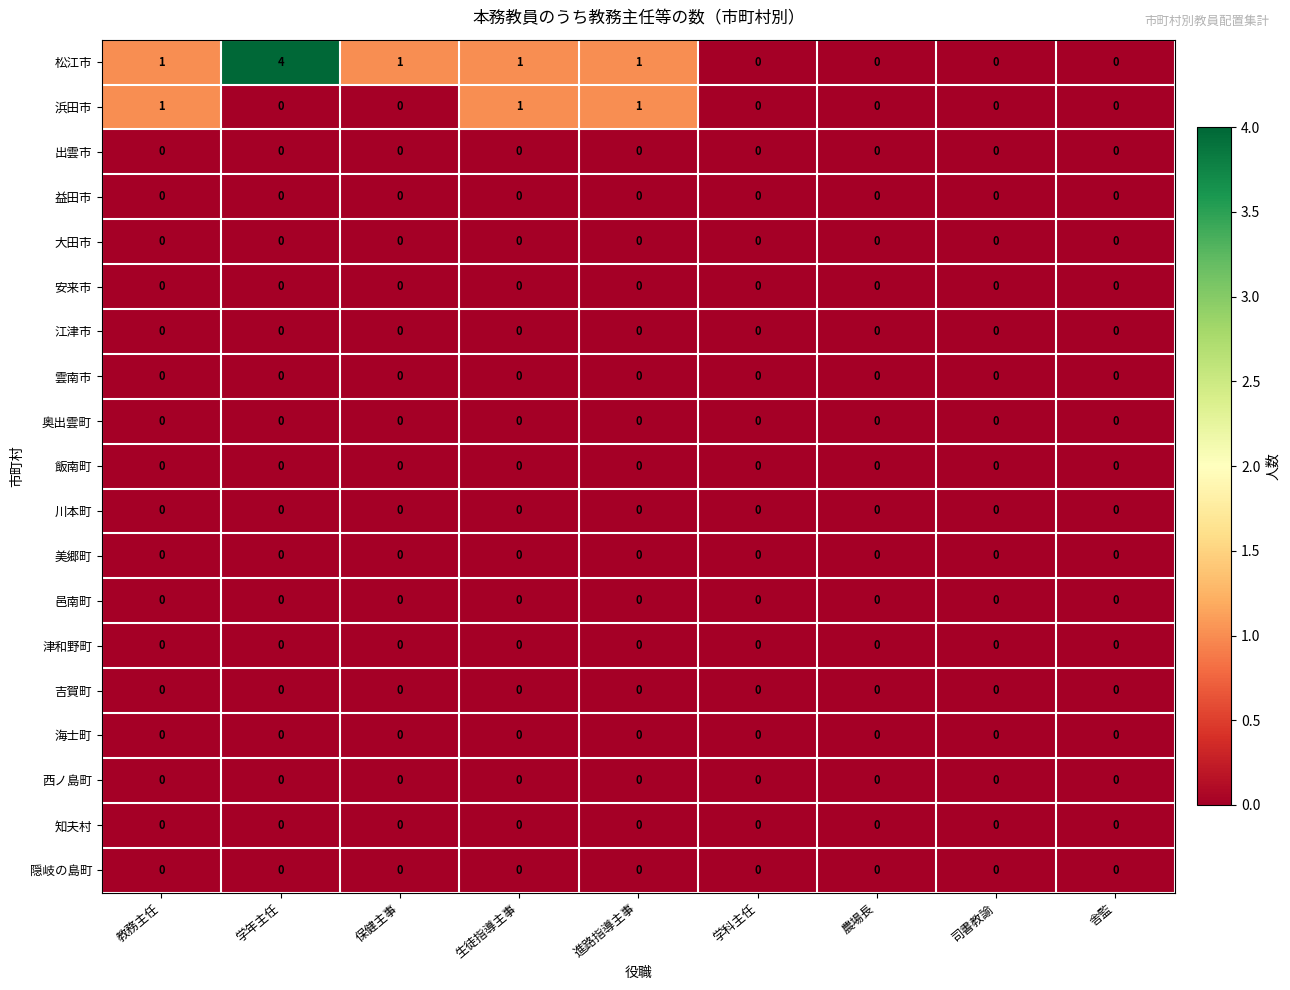

Which series has the widest spread of values?

松江市